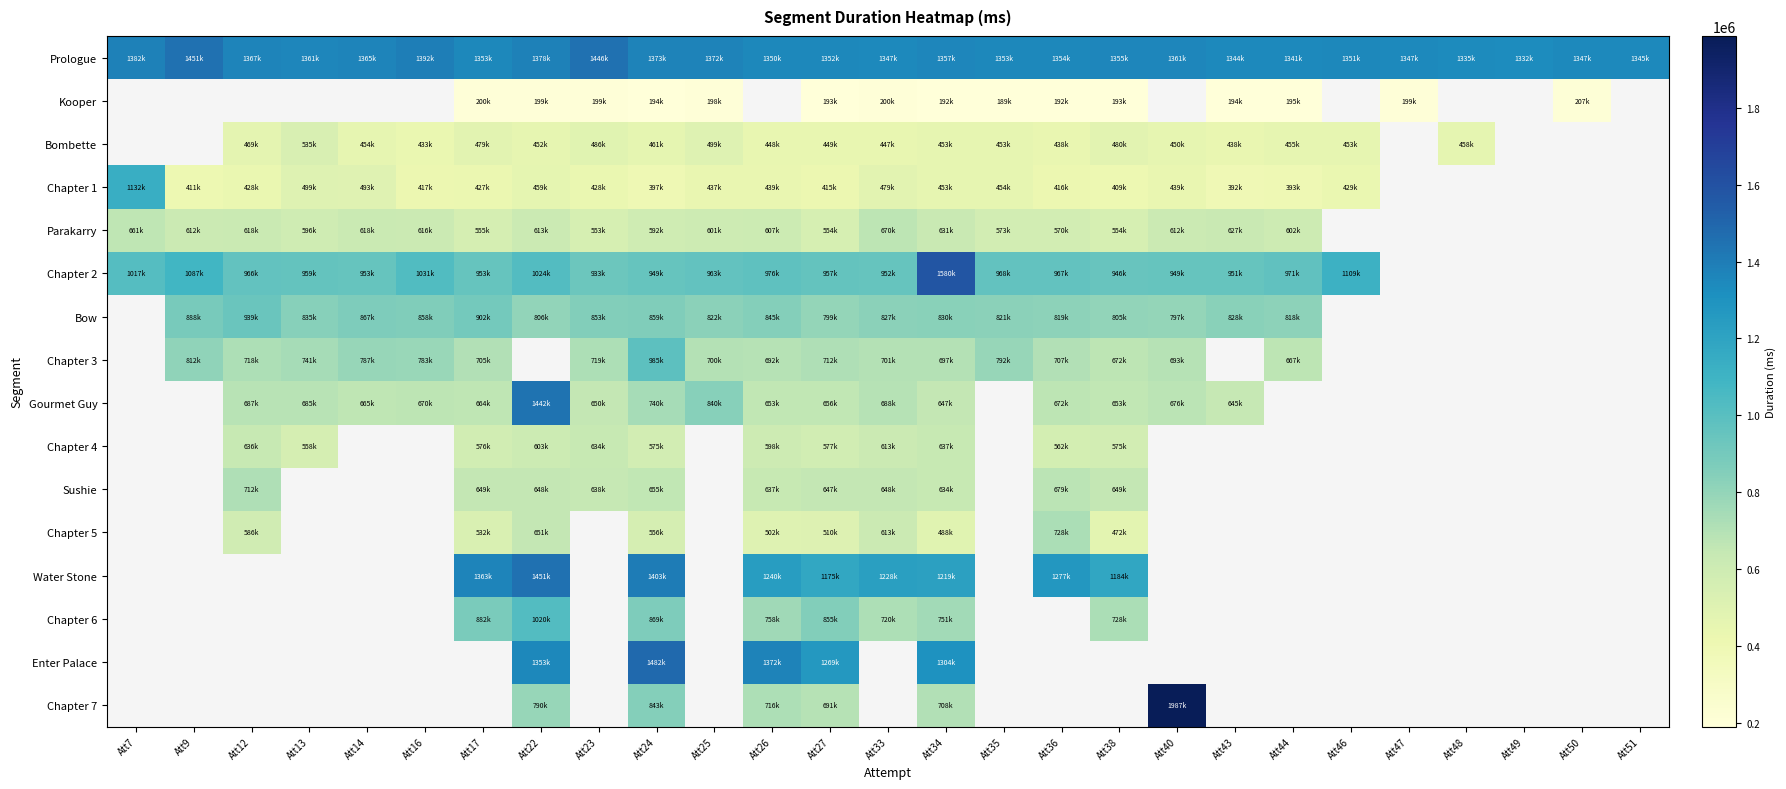

How many values in Chapter 4 are above zero?

12